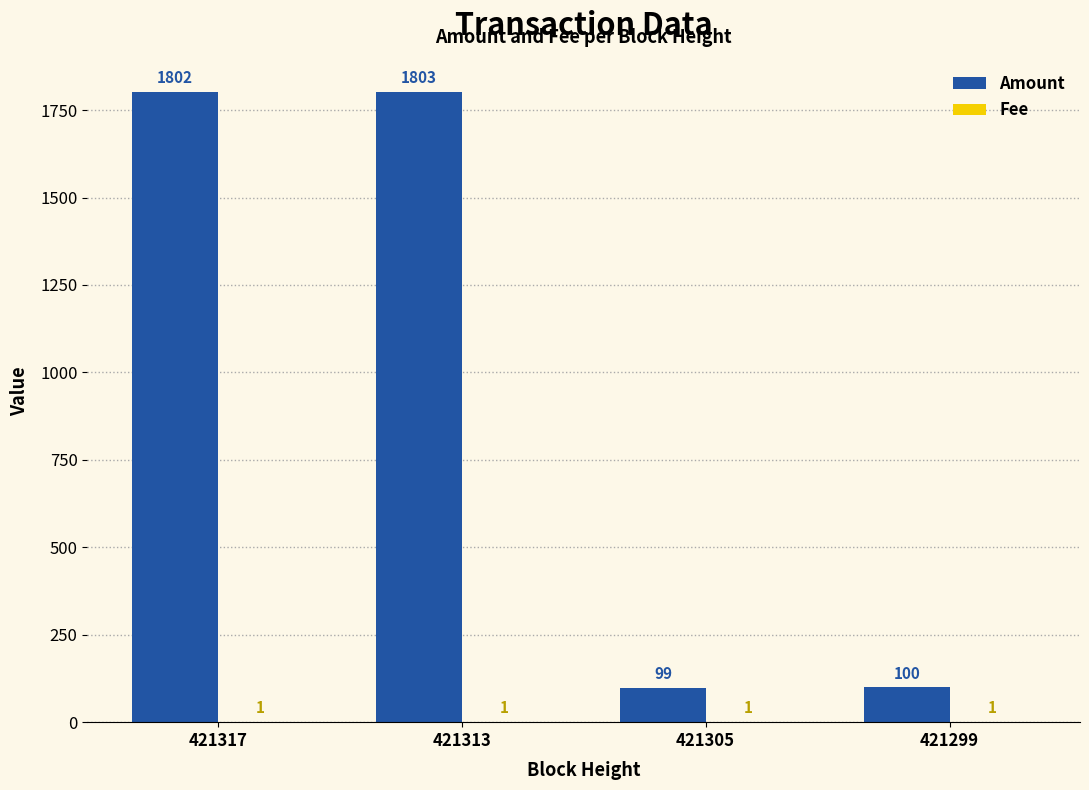

What is the greatest value displayed?

1803